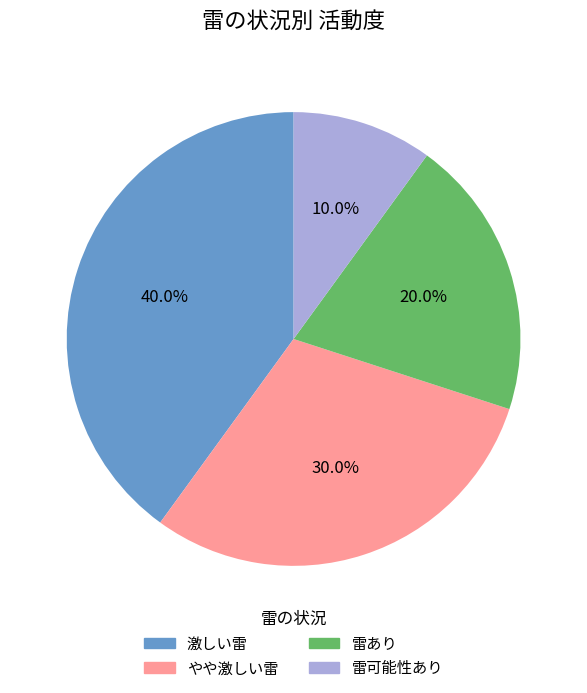

Count the number of slices in the pie.

4